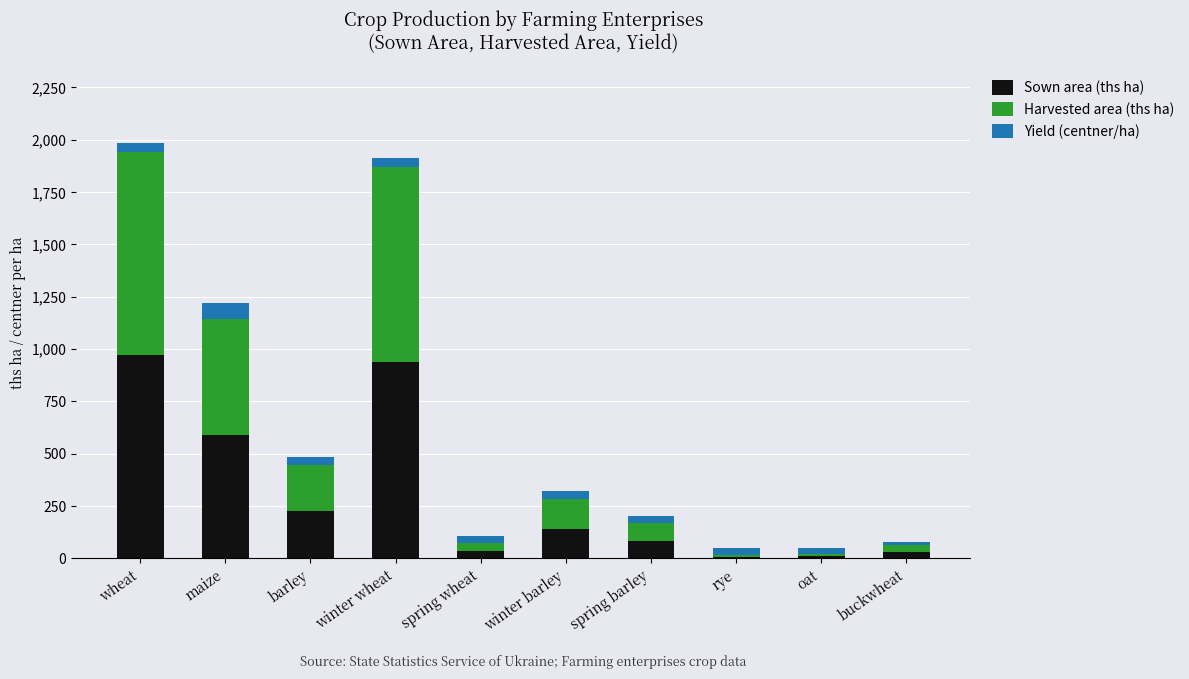

The value of Sown area (ths ha) at spring barley is 83.2. True or false?

True